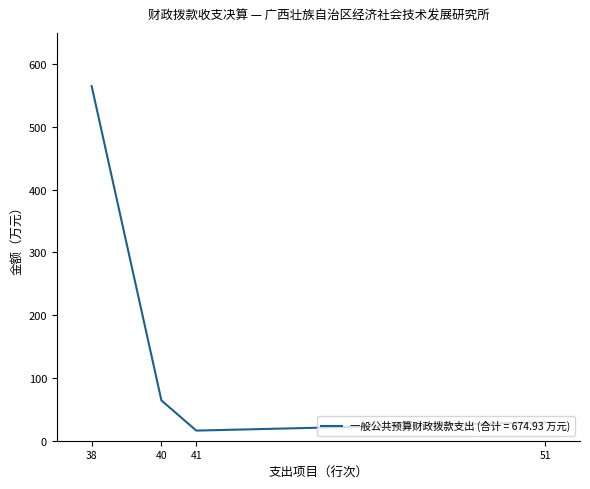

What is the sum of the values at 41 and 51?

45.5